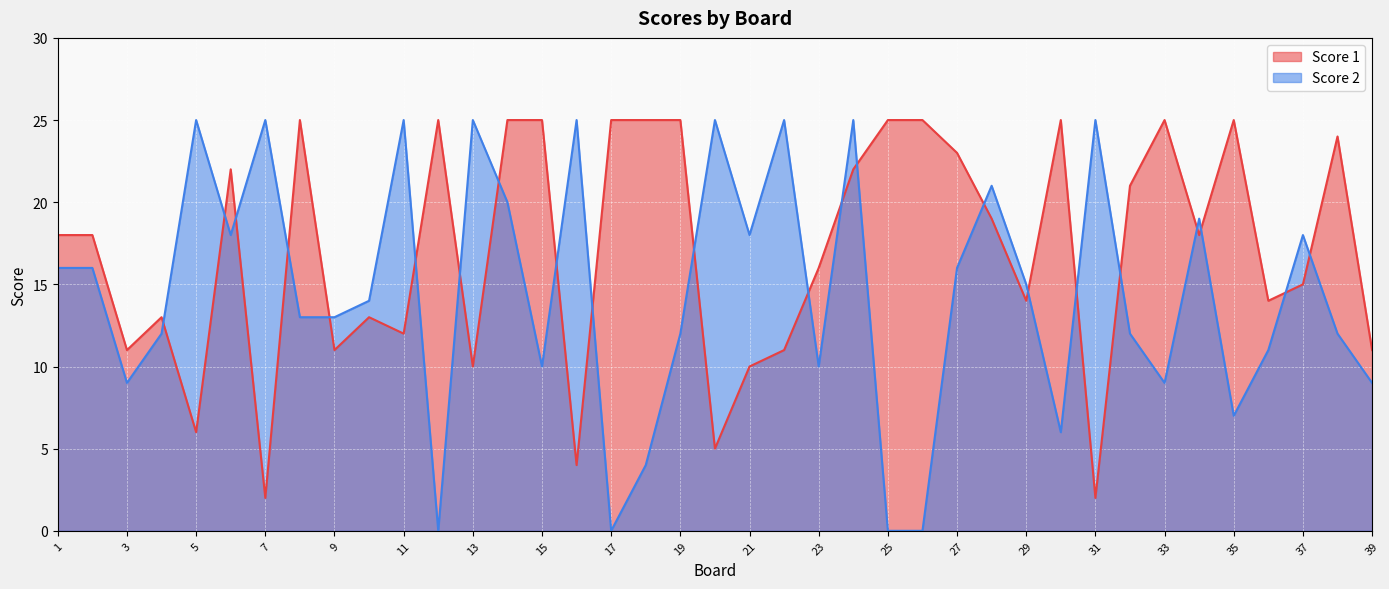

How many data points does each series have?

39